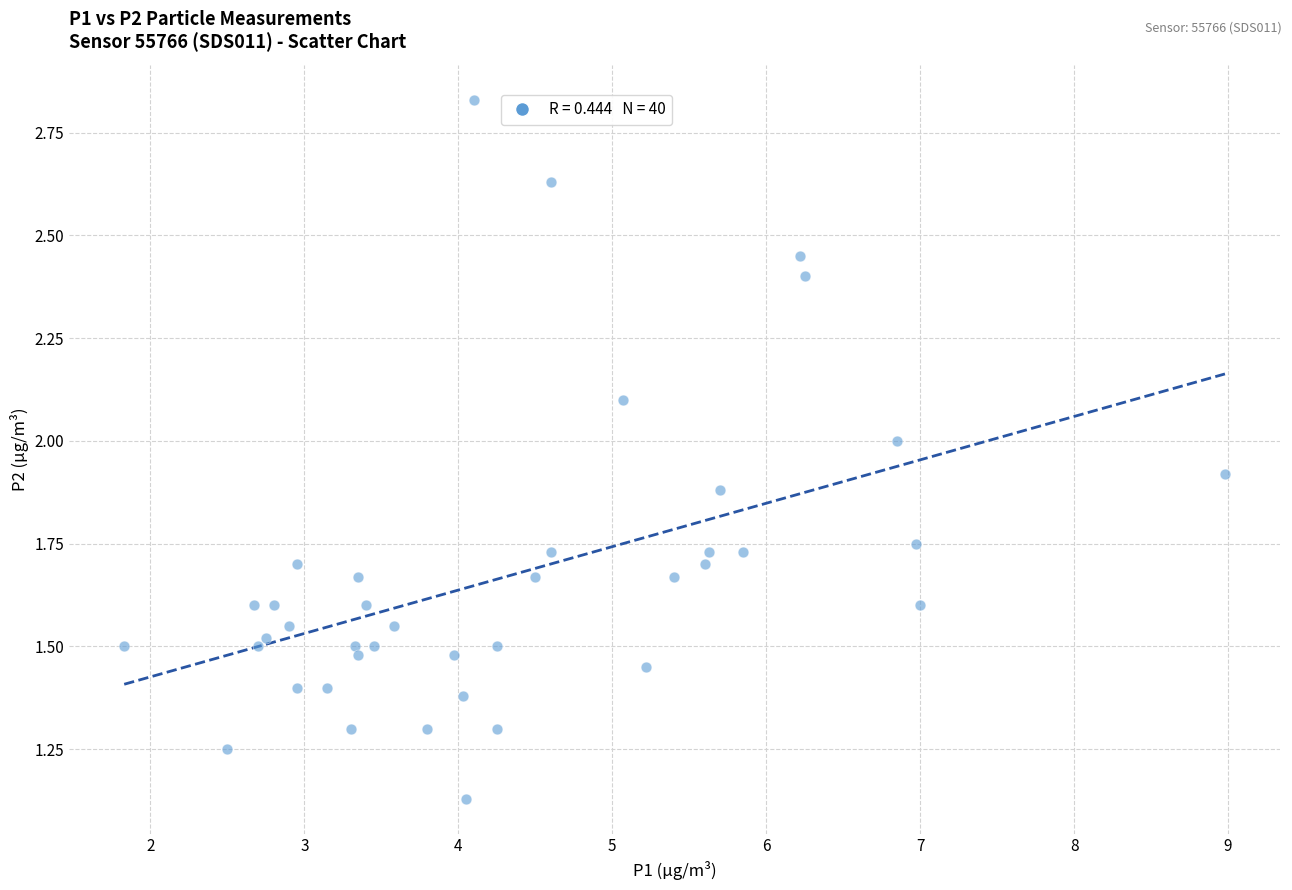

Count the number of points in this scatter plot.

40